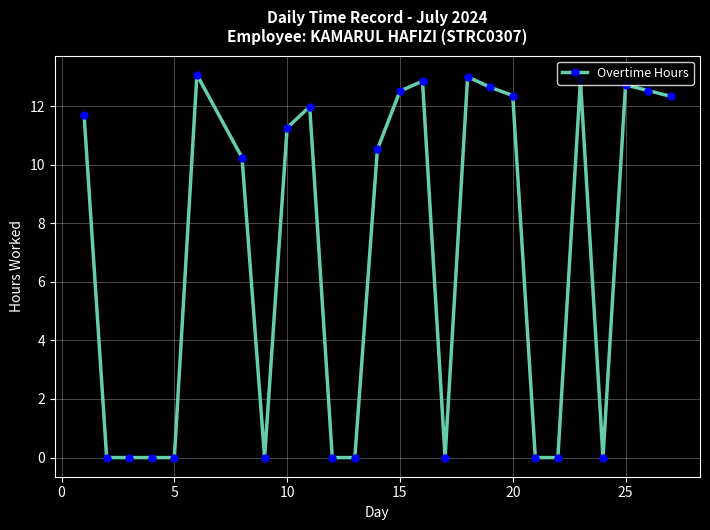

What is the average value?

7.0